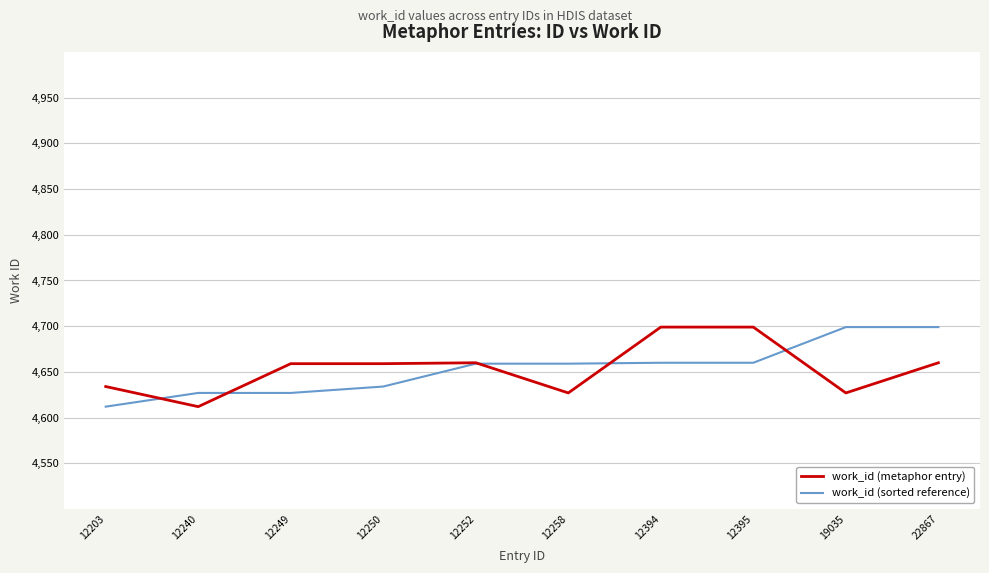

What is the spread (max minus min) of values at 12394?

39